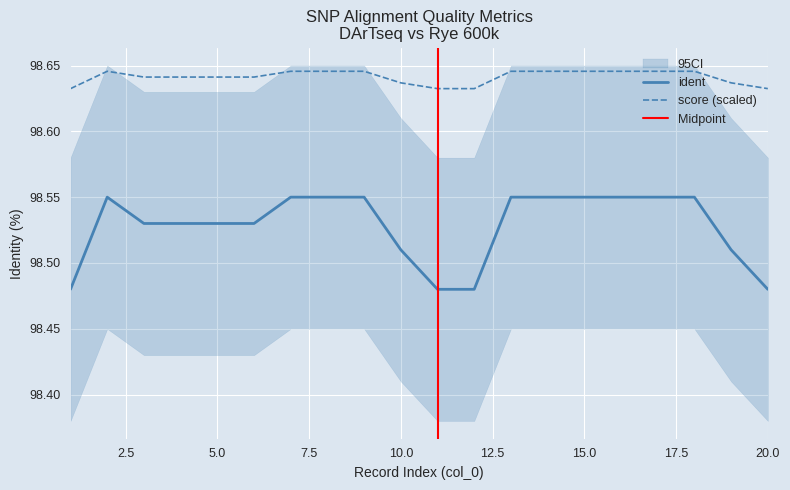

Which series changed the most between 3 and 16?

ident